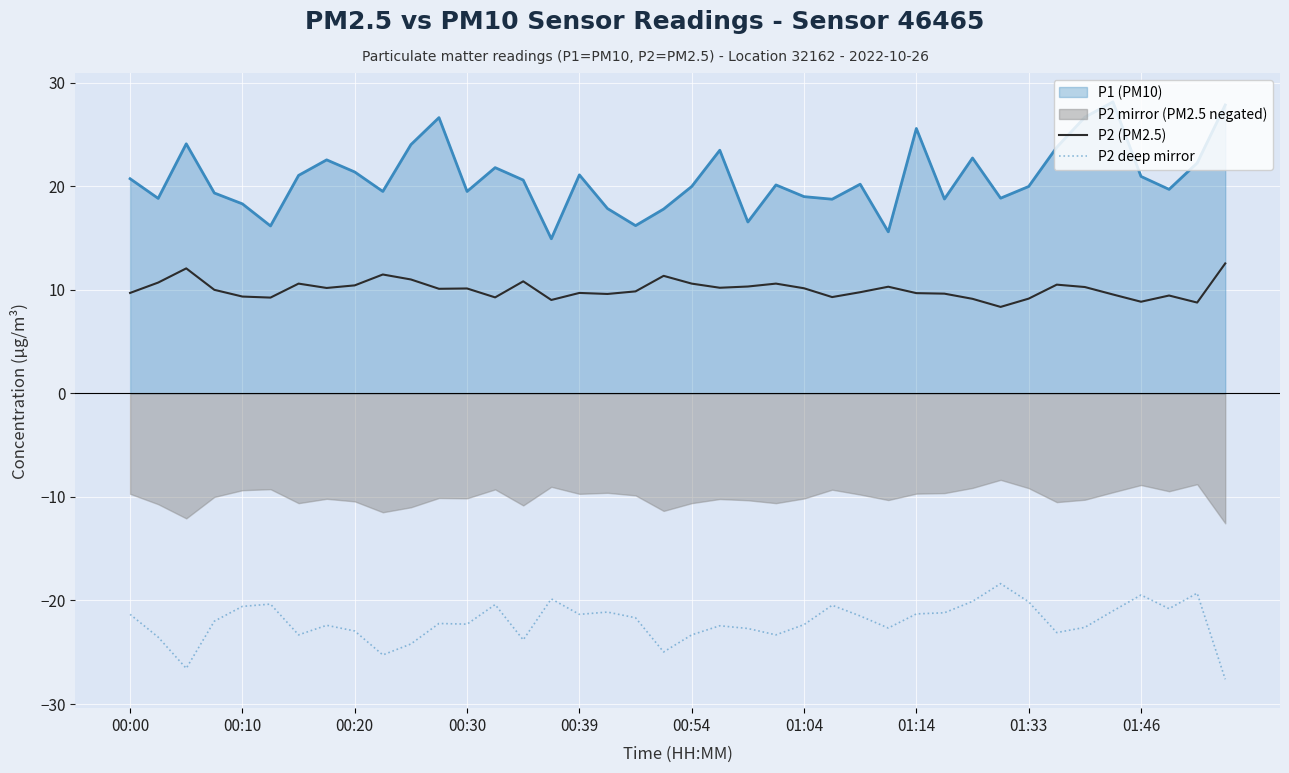

True or false: P2 (PM2.5) and P2 deep mirror cross at least once.

False